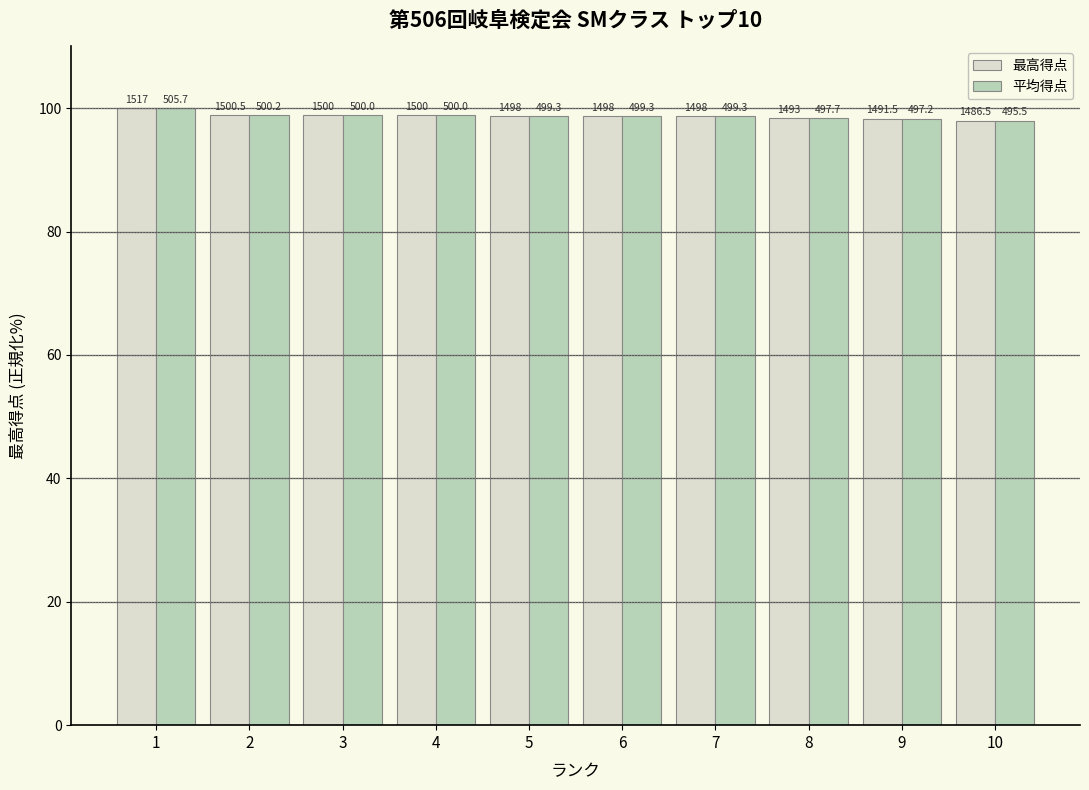

Between 1 and 3, which series saw the biggest shift?

平均得点